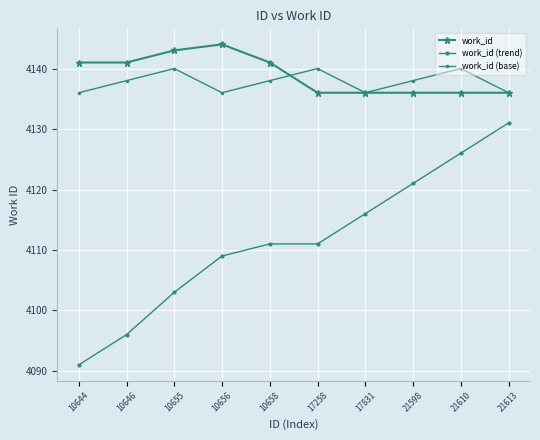

Count the number of data series in this chart.

3